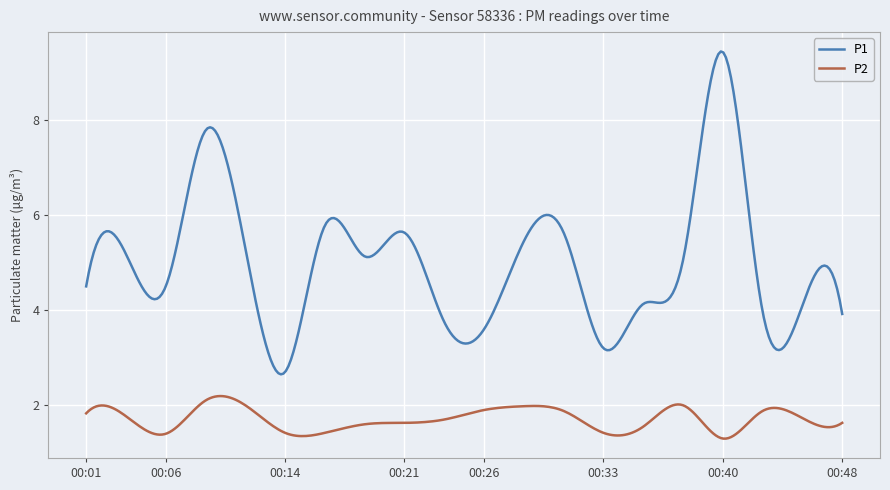

What is the lowest value of the P1 series?

2.7